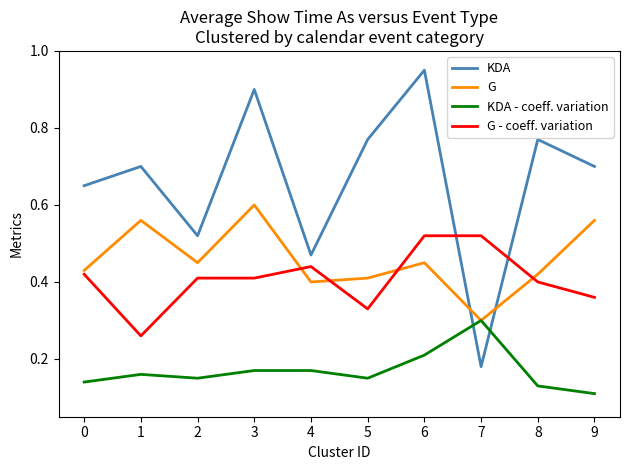

Where do KDA and G first cross each other?

6 and 7